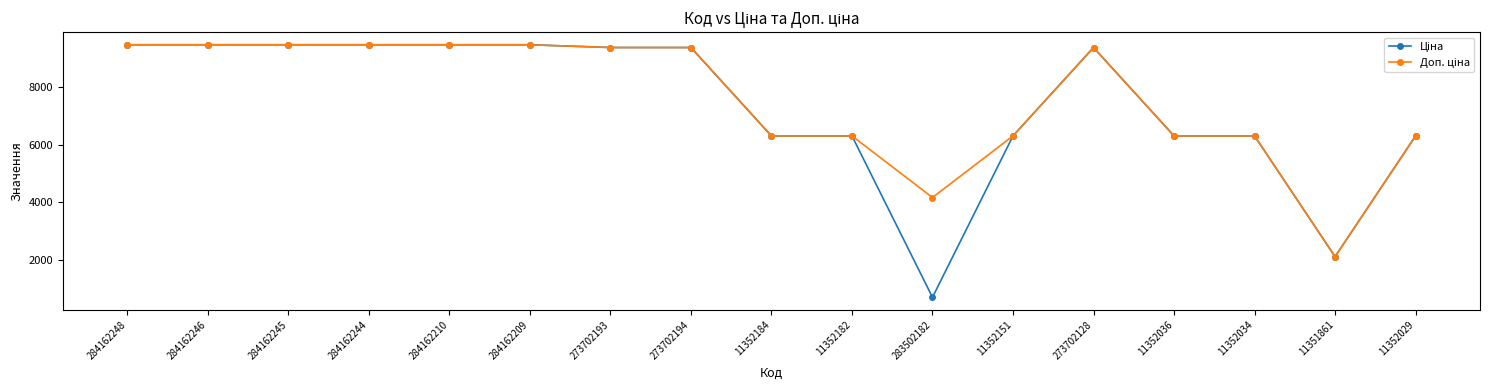

What is the label of the 3rd point from the right?

11352034